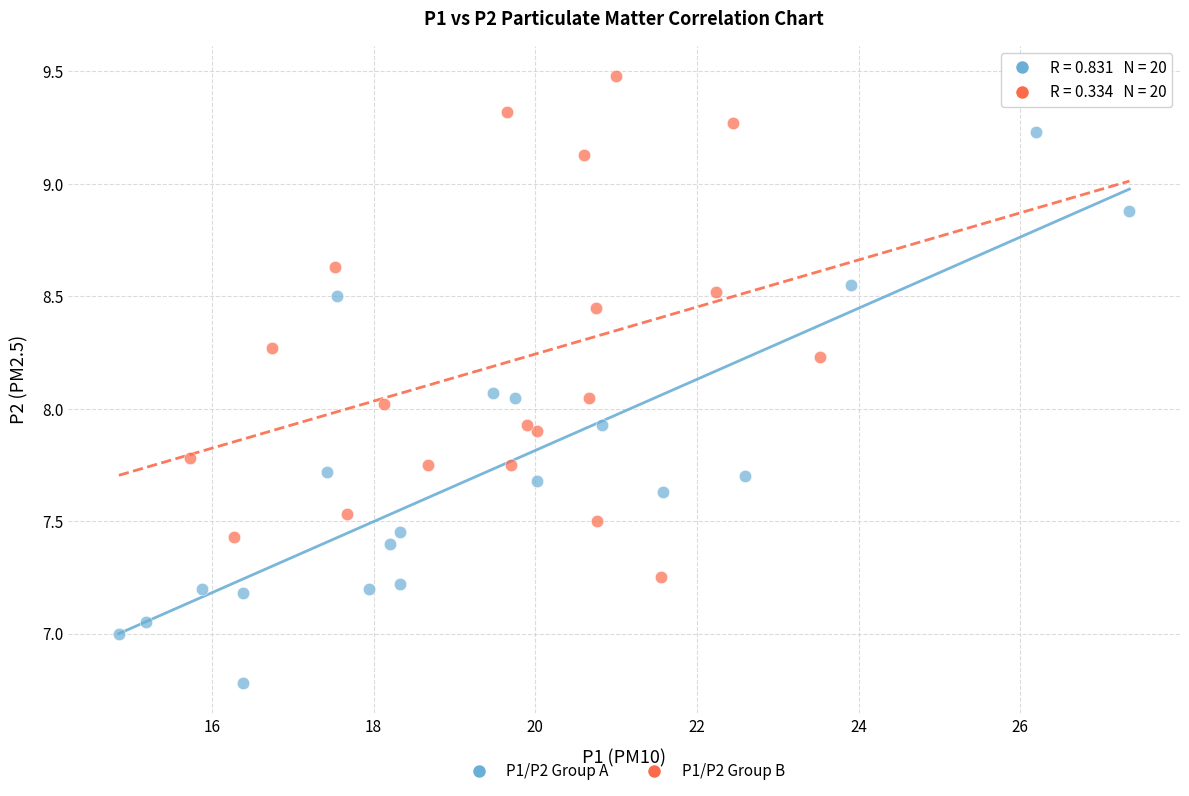

Which series reaches the maximum Y coordinate?

P1/P2 Group B